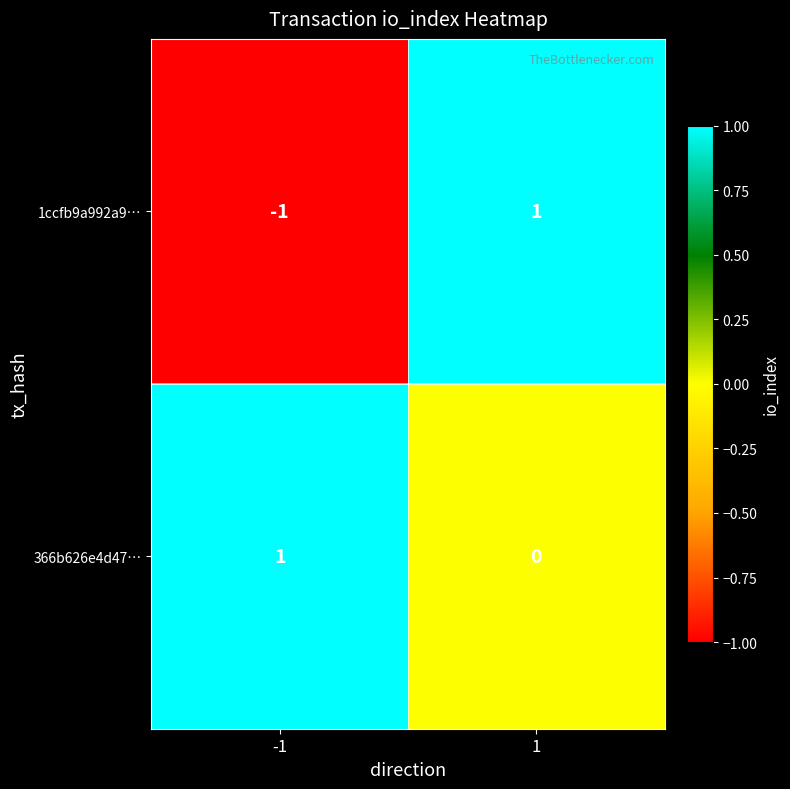

Which series has the largest total across all categories?

366b626e4d47…